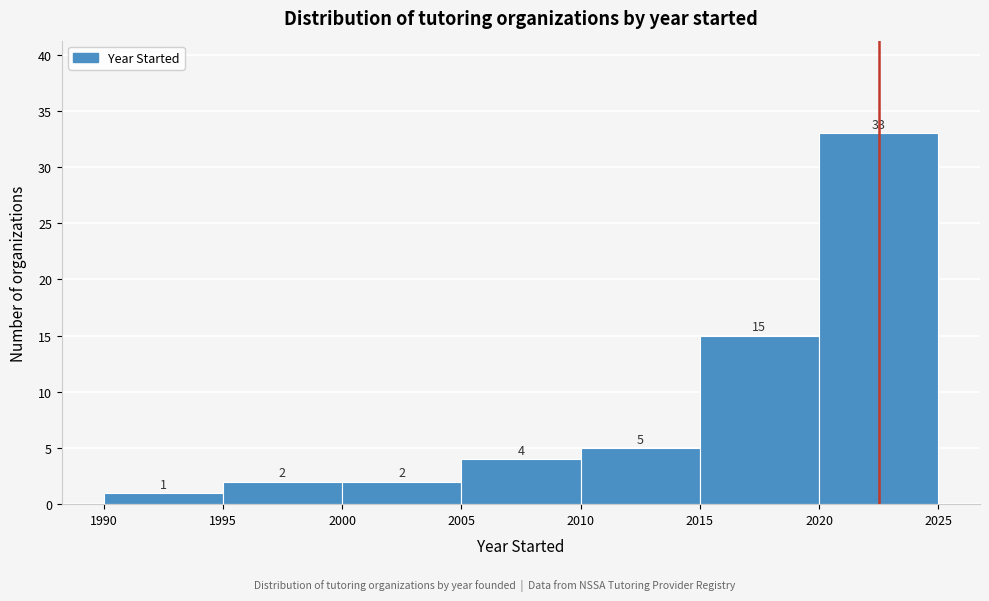

Reading left to right, transcribe this chart: for each bar, give the range it covers on the x-axis and its height.

1990 to 1995: 1
1995 to 2000: 2
2000 to 2005: 2
2005 to 2010: 4
2010 to 2015: 5
2015 to 2020: 15
2020 to 2025: 33